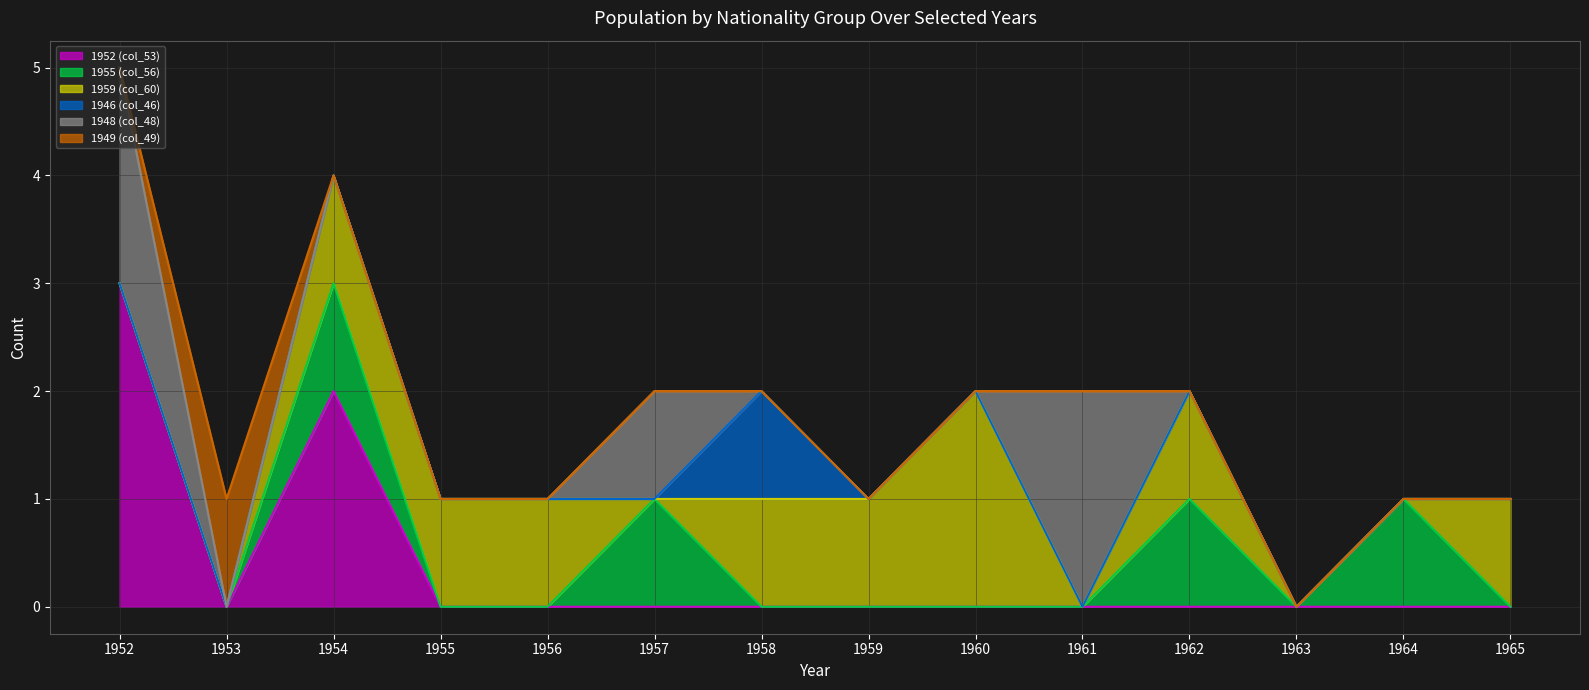

How many series are shown in this chart?

6